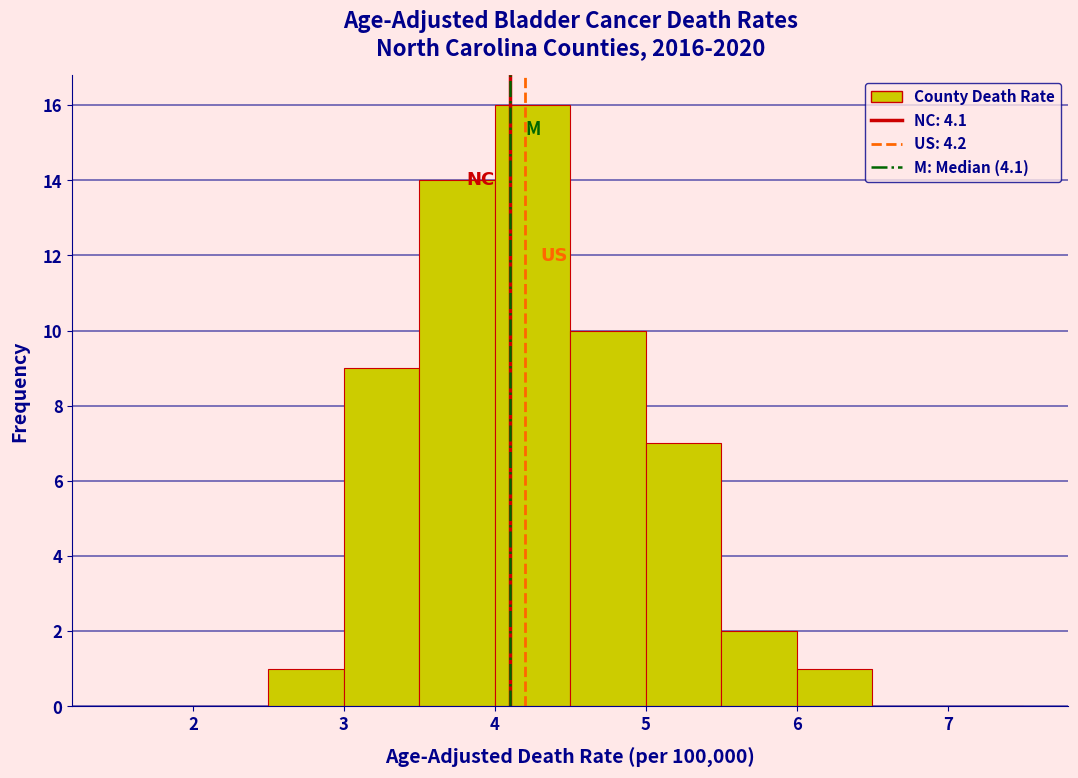

Which range on the x-axis has the tallest bar?

4.0 to 4.5